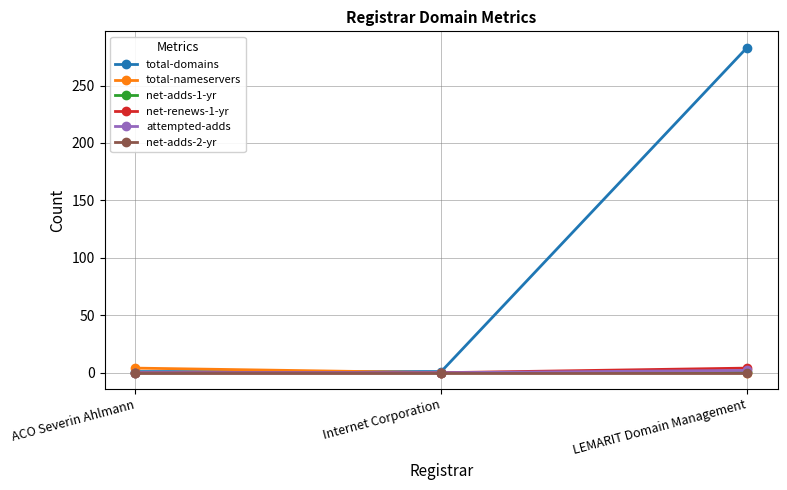

Which series has the largest range (max minus min)?

total-domains